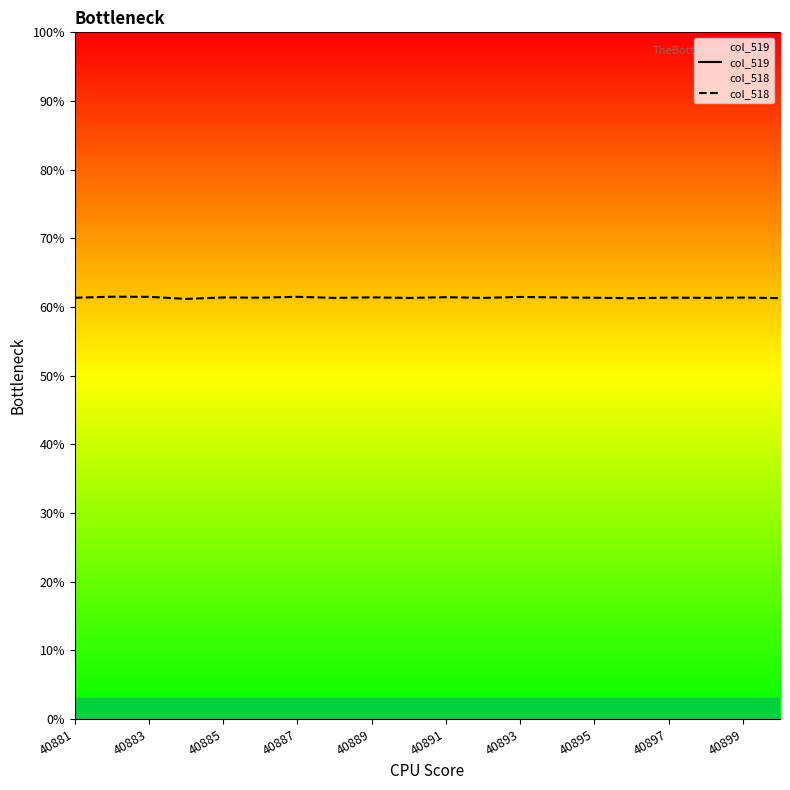

What is the difference between the maximum and minimum values in the col_518 series?

0.3